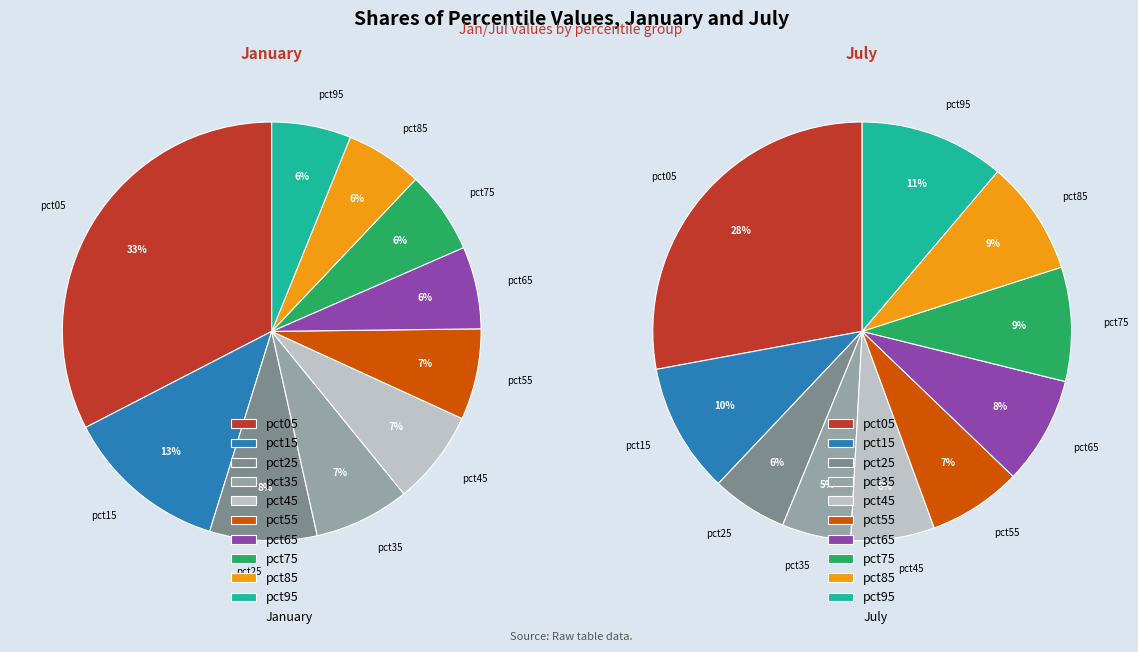

The 4 slice represents 1% of the pie. True or false?

False